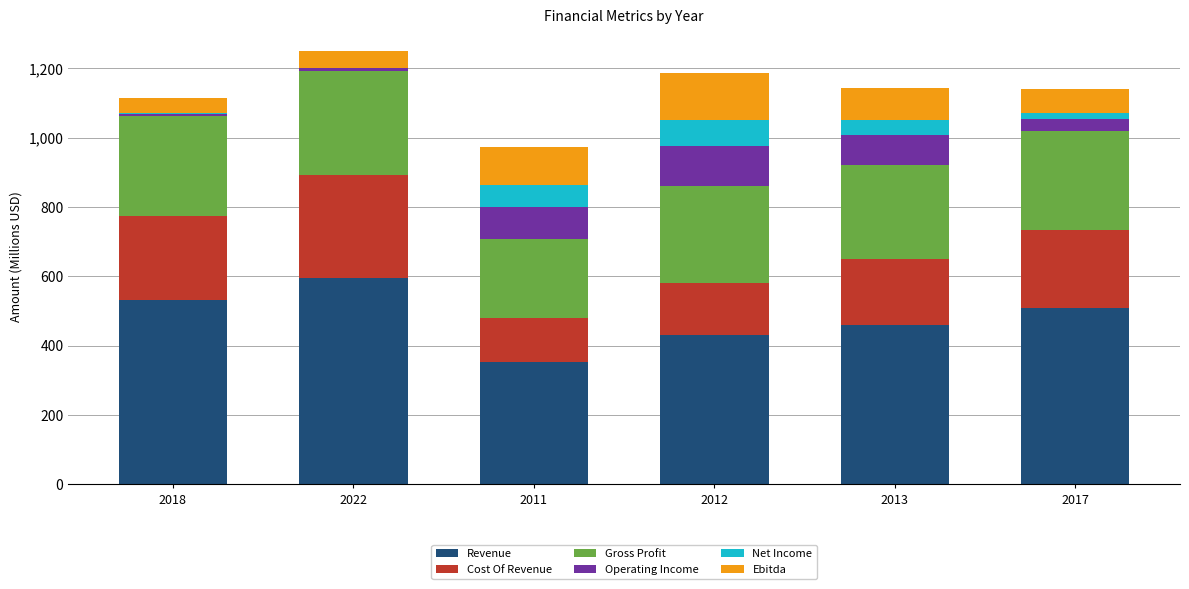

Which category has the highest value in the Revenue series?

2022